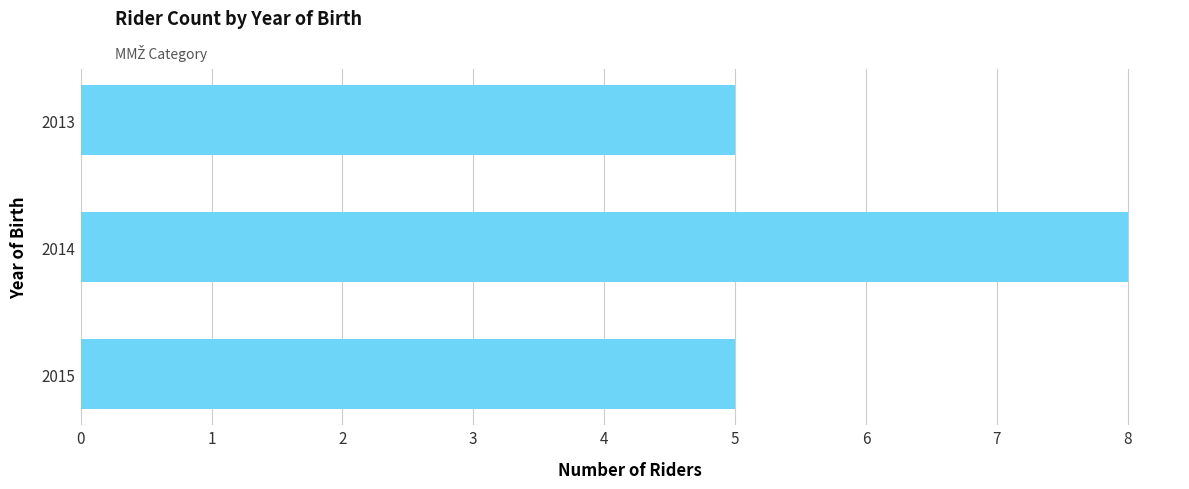

How many values are between 5 and 8?

3